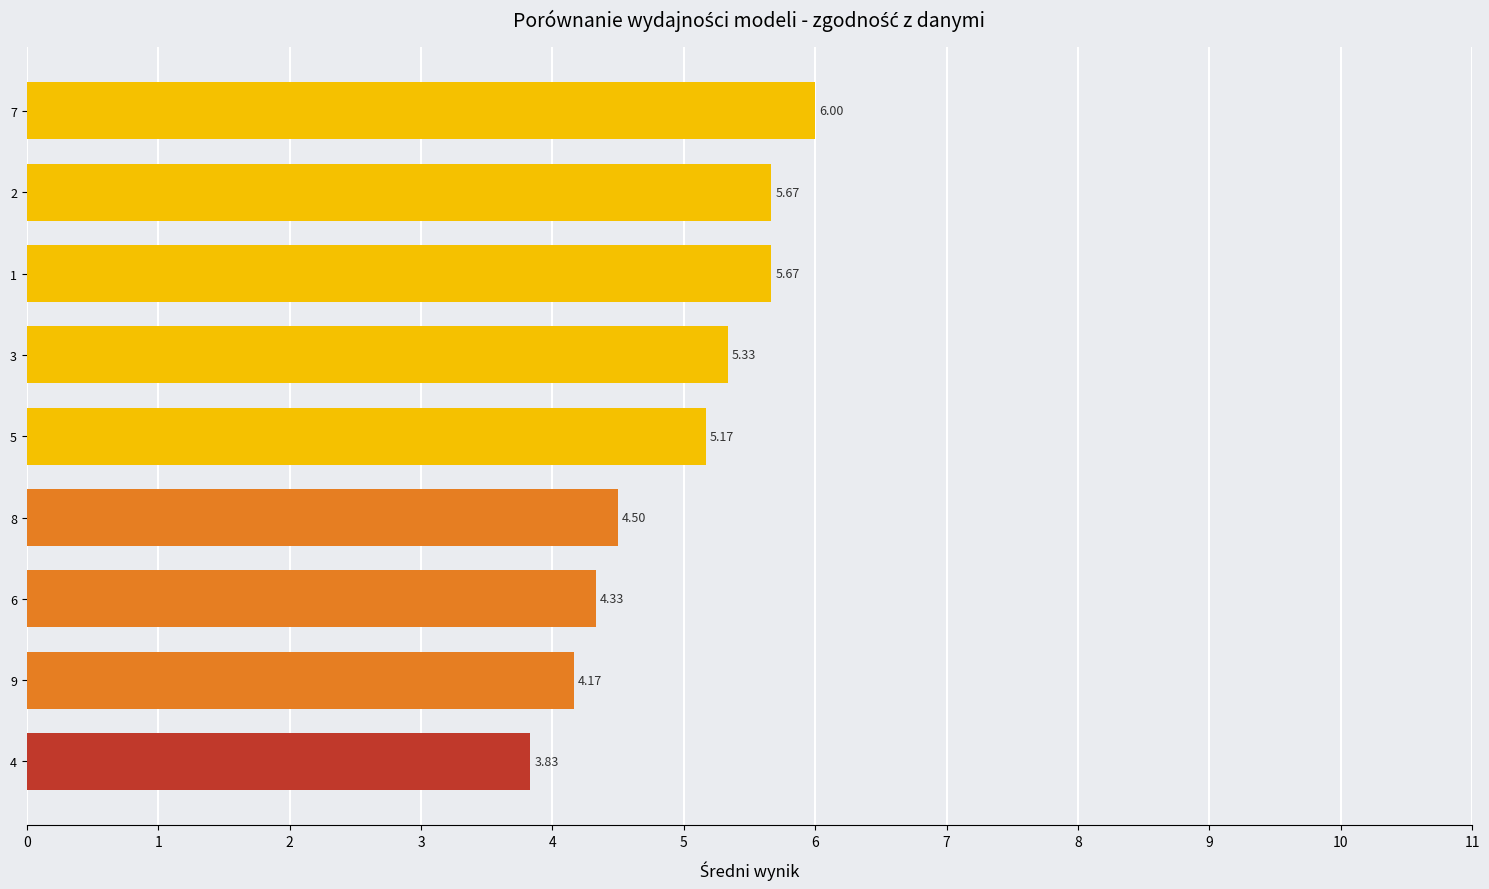

What is the ratio of the value at 5 to the value at 3?

1.0